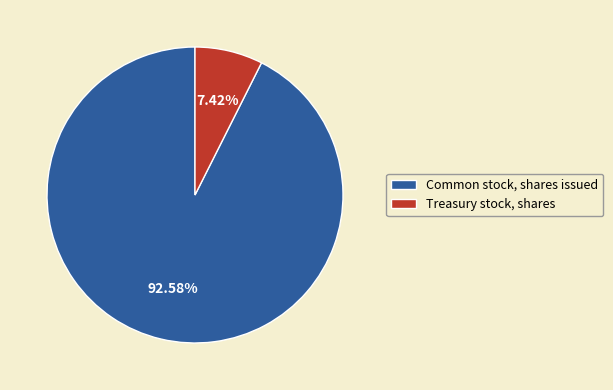

Is there any slice that represents more than half of the pie?

Yes